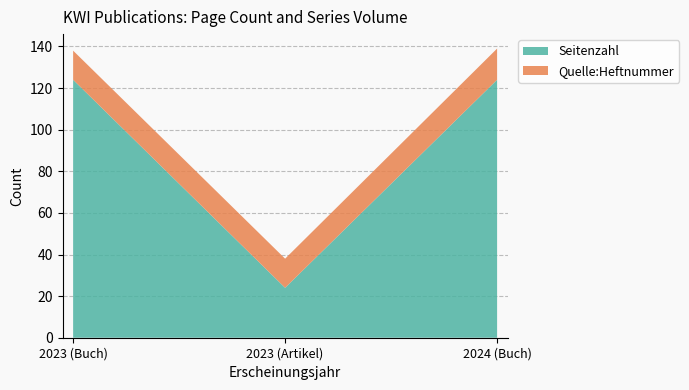

Reading left to right, extract all data points from this chart.

Seitenzahl: 2023 (Buch)=124	2023 (Artikel)=24	2024 (Buch)=124
Quelle:Heftnummer: 2023 (Buch)=14	2023 (Artikel)=14	2024 (Buch)=15